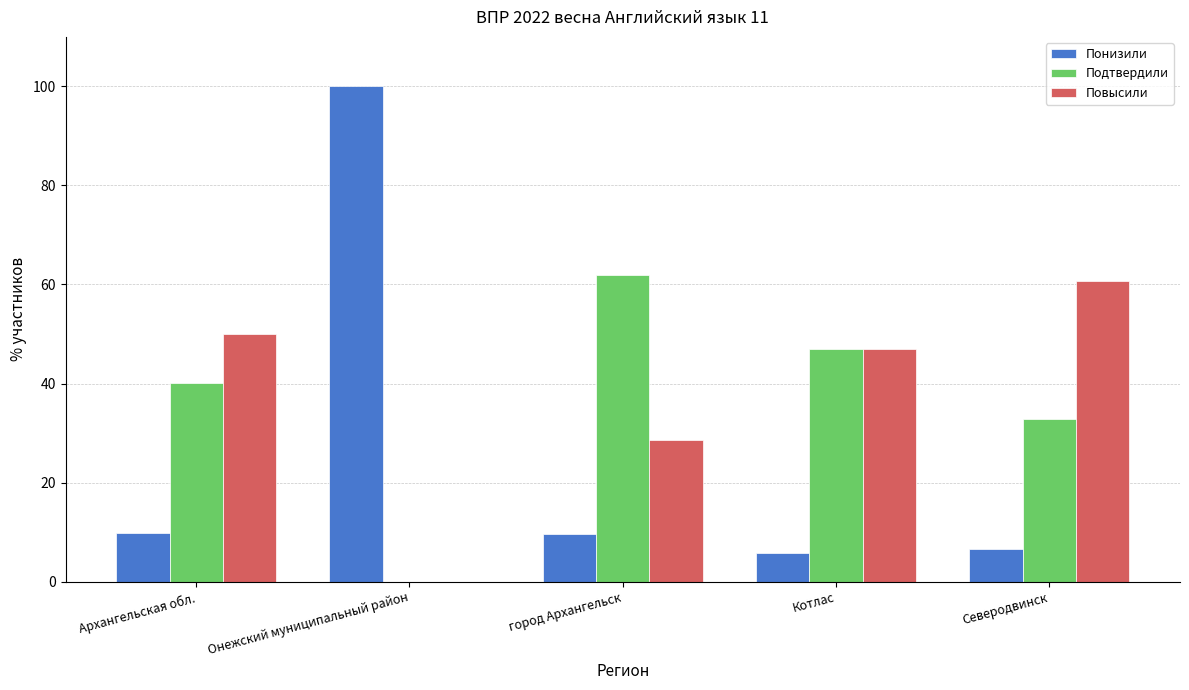

What is the maximum value for Понизили?

100.0